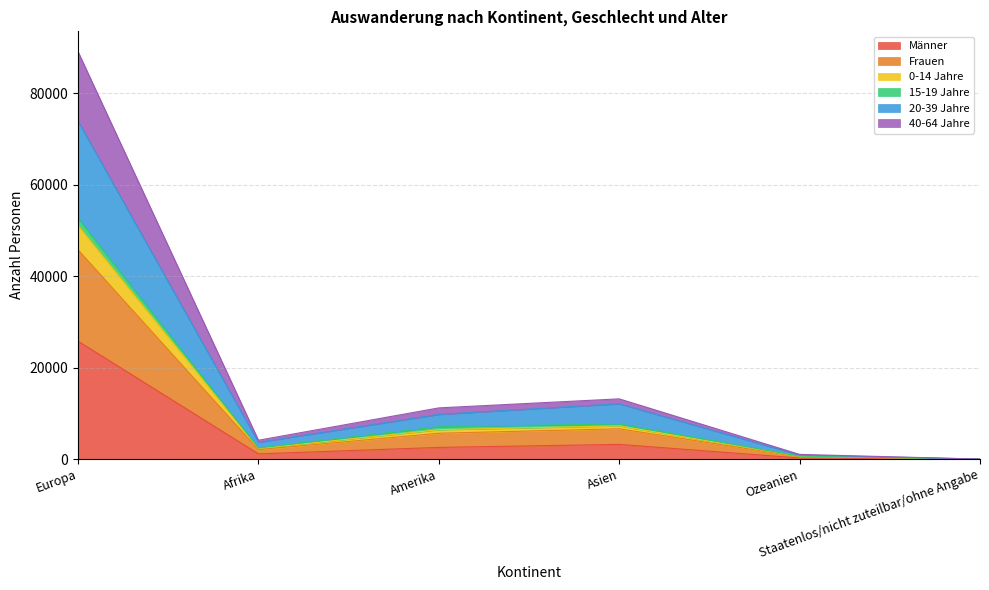

What is the maximum value for Männer?

25799